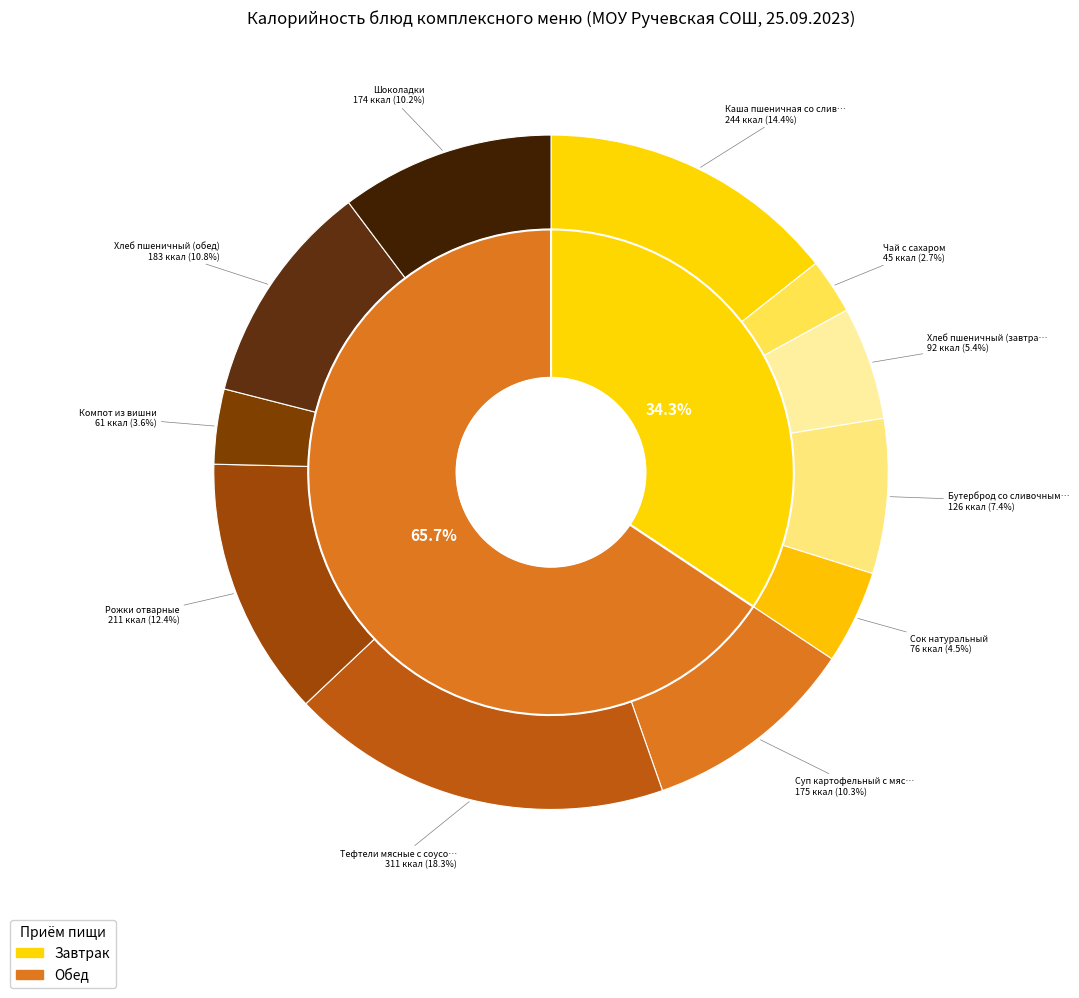

Does any single category account for the majority?

No